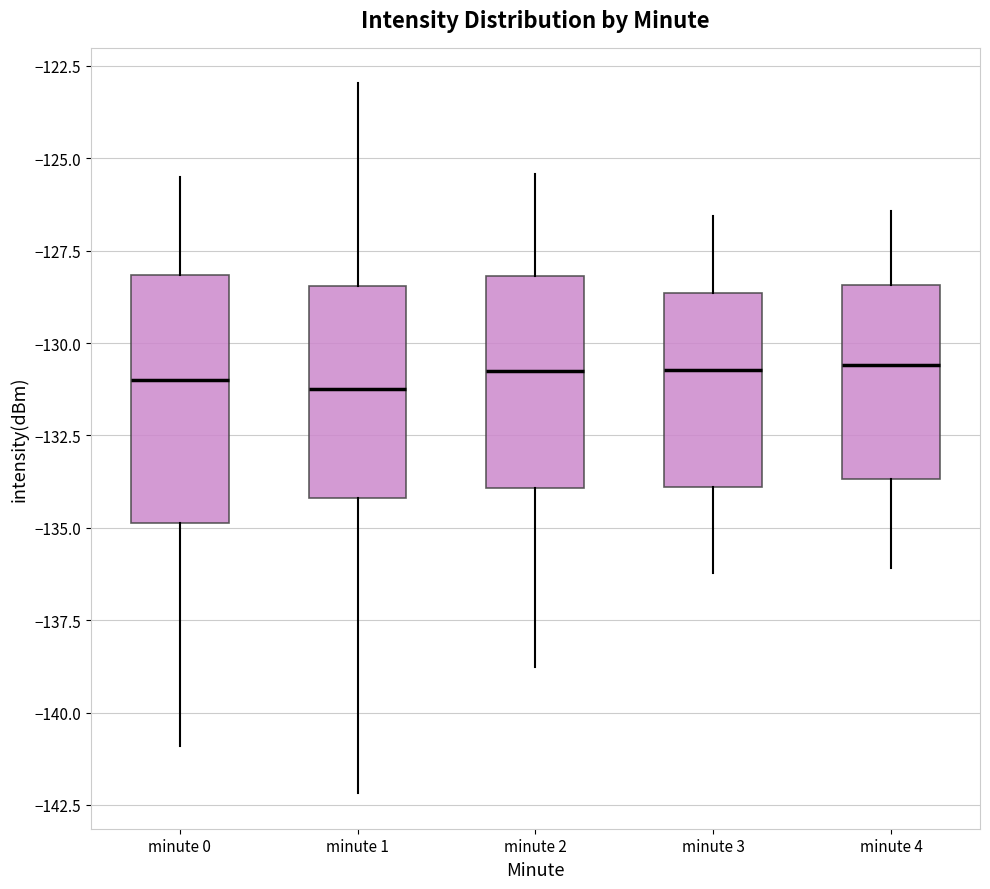

Reading left to right, transcribe this box plot: for each box, give where its median line is, the range the box spans, and where its two whiskers end, as read against the y-axis. The values are not printed on the chart, so give them approximately, as read against the axis.

minute 0: median -131.0, box -135.0 to -128.0, whiskers -141.0 to -125.5
minute 1: median -131.0, box -134.0 to -128.5, whiskers -142.0 to -123.0
minute 2: median -131.0, box -134.0 to -128.0, whiskers -139.0 to -125.5
minute 3: median -130.5, box -134.0 to -128.5, whiskers -136.0 to -126.5
minute 4: median -130.5, box -133.5 to -128.5, whiskers -136.0 to -126.5